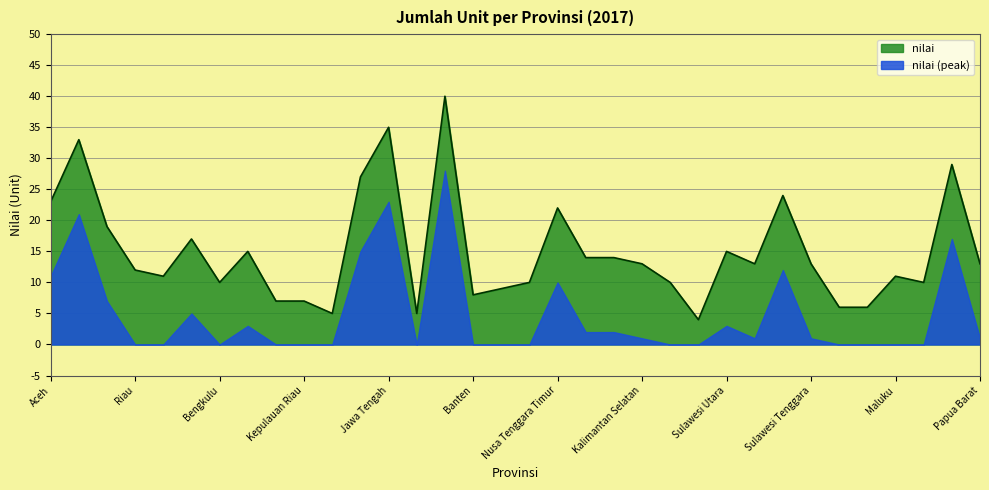

Does the chart display data point markers on the line(s)?

No